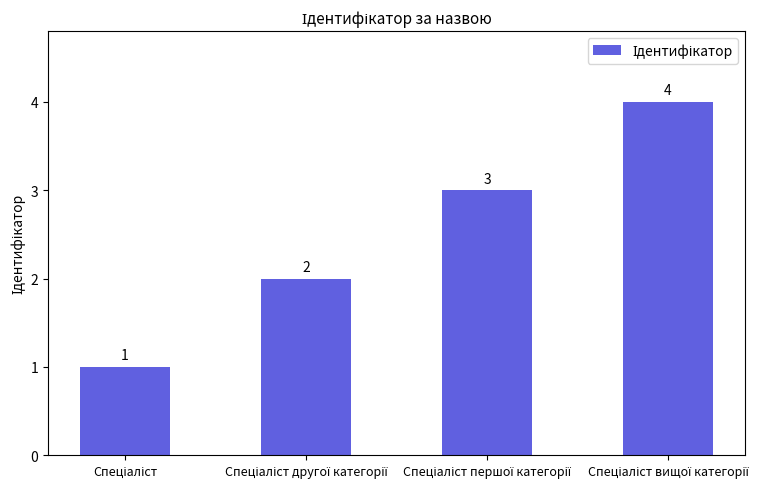

Reading left to right, extract all data points from this chart.

1	2	3	4